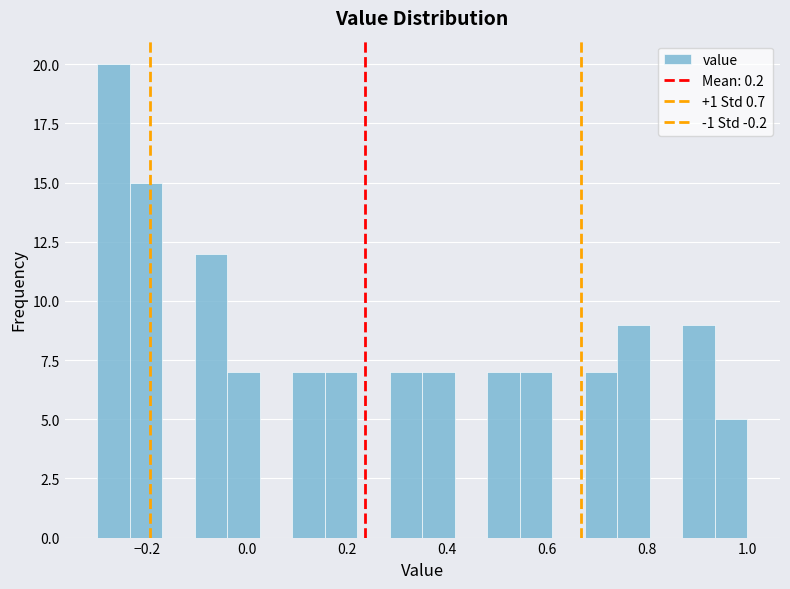

Read against the x-axis, roughly where is the centre of the tallest bar?

-0.26